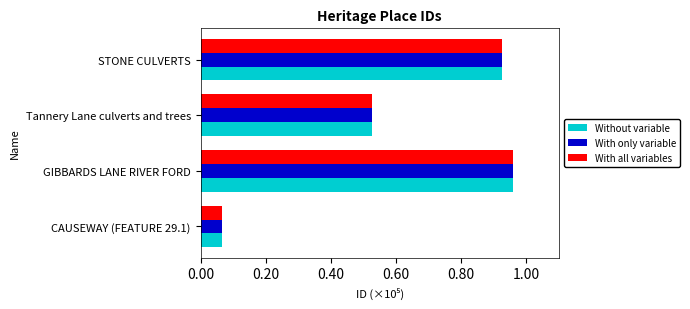

What is the difference between the second highest and second lowest values in the With only variable series?

0.4